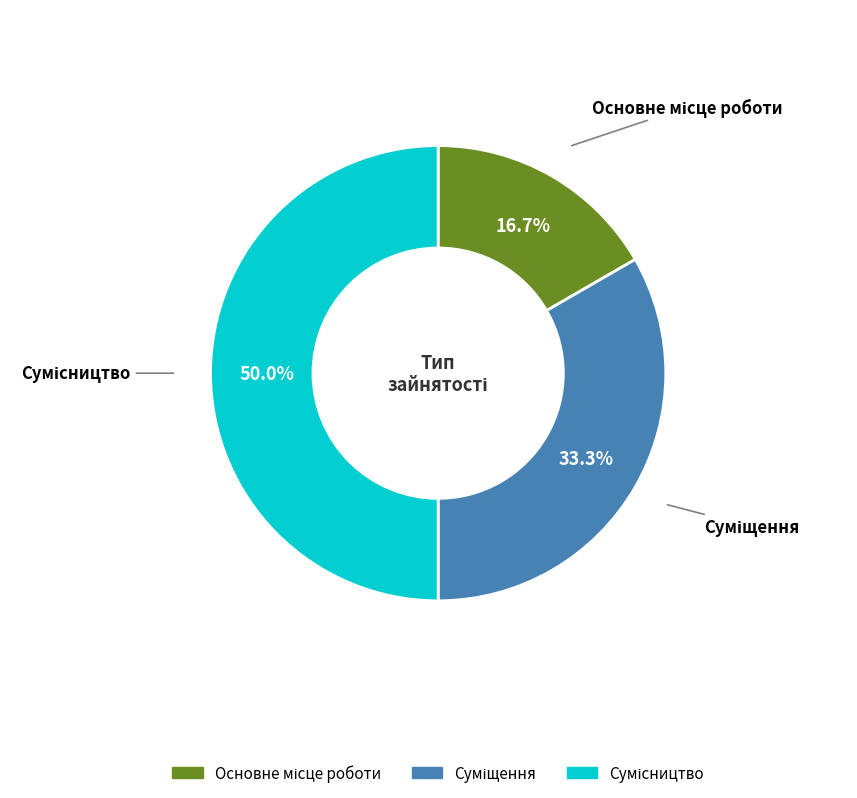

What is the total percentage of Суміщення and Основне місце роботи?

50.0%